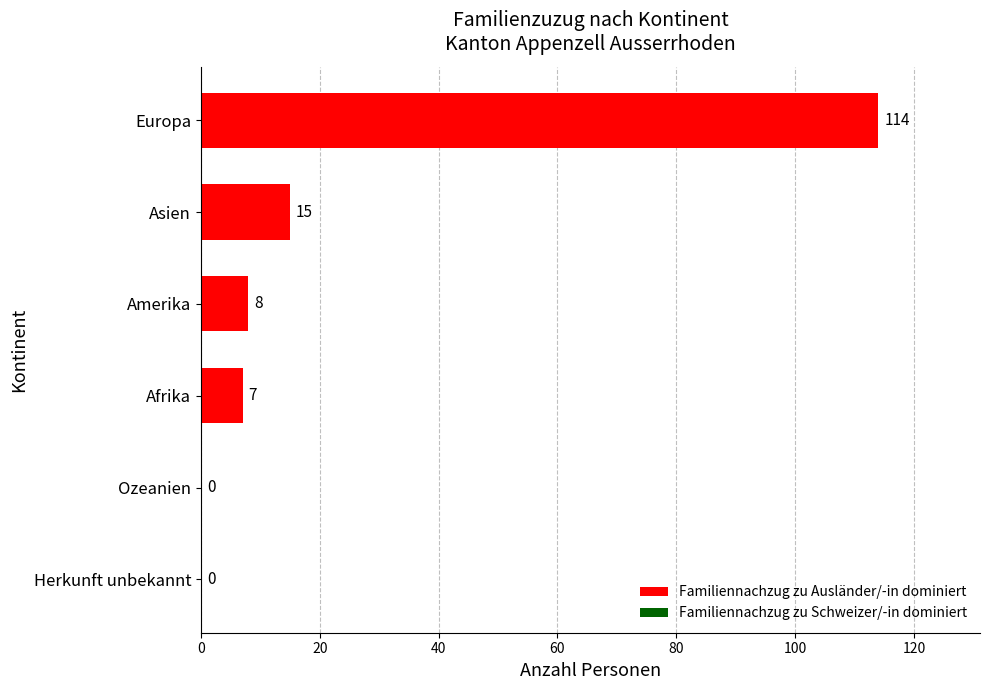

Where is the data nearest to the value 57?

Asien